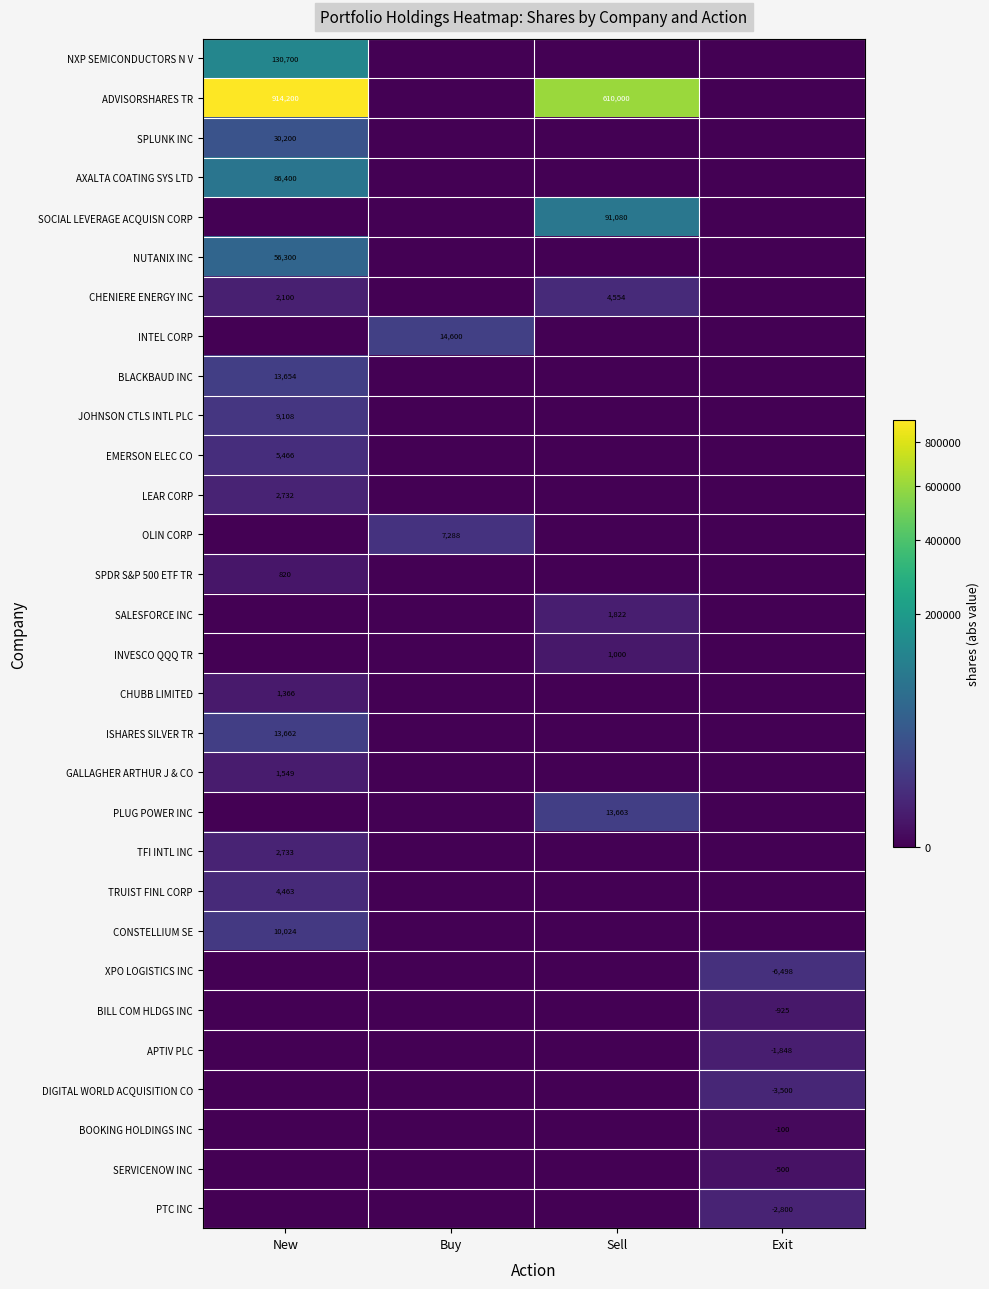

The BLACKBAUD INC series shows 13654 at New. True or false?

True